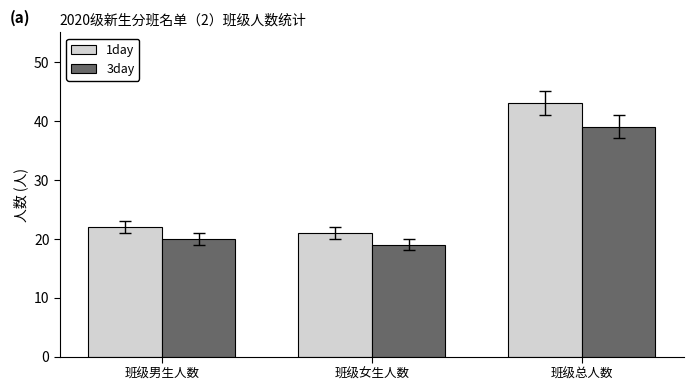

How many bars are there in each group?

2